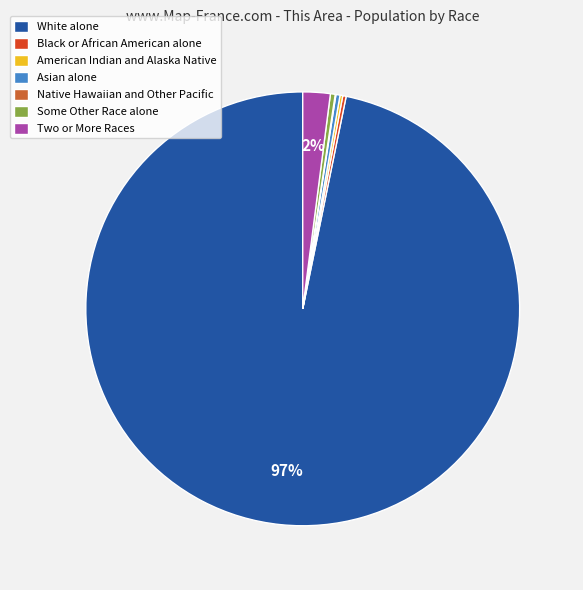

What is the majority slice?

White alone